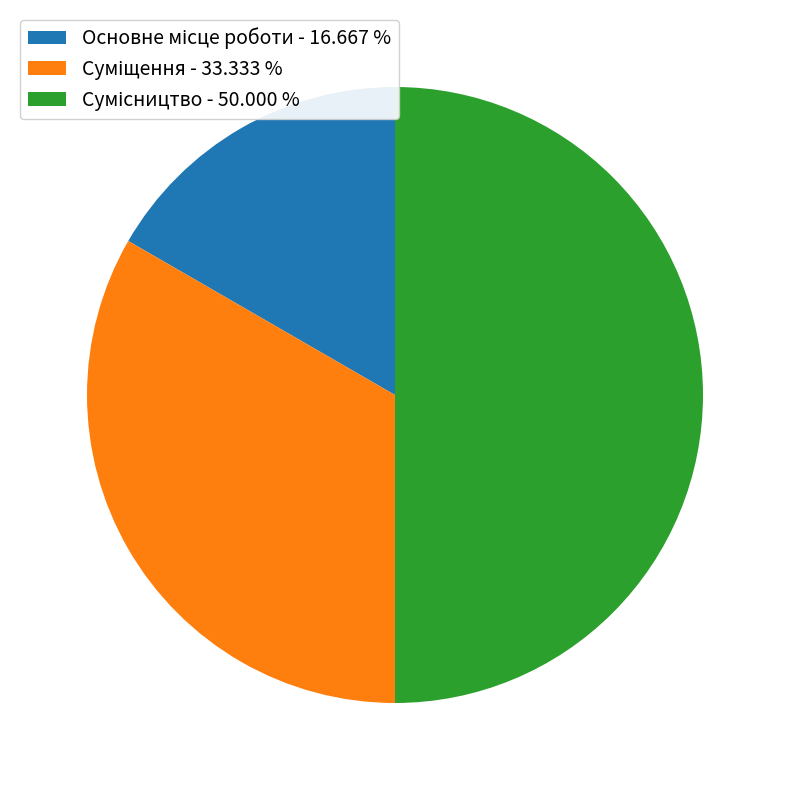

How many slices are in this pie chart?

3